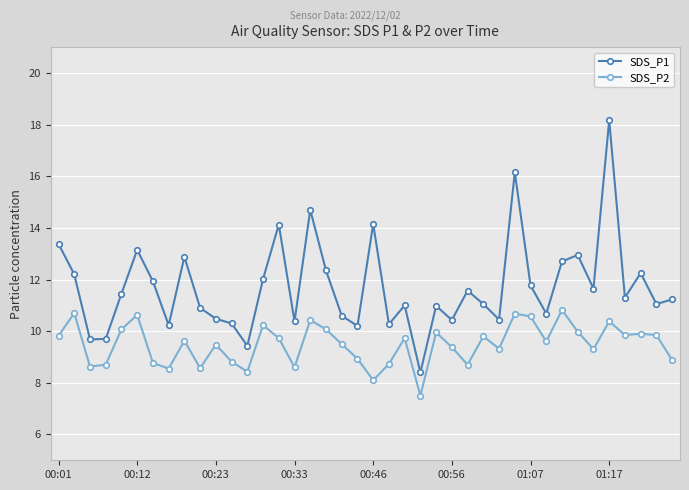

True or false: SDS_P2 and SDS_P1 intersect in this chart.

False